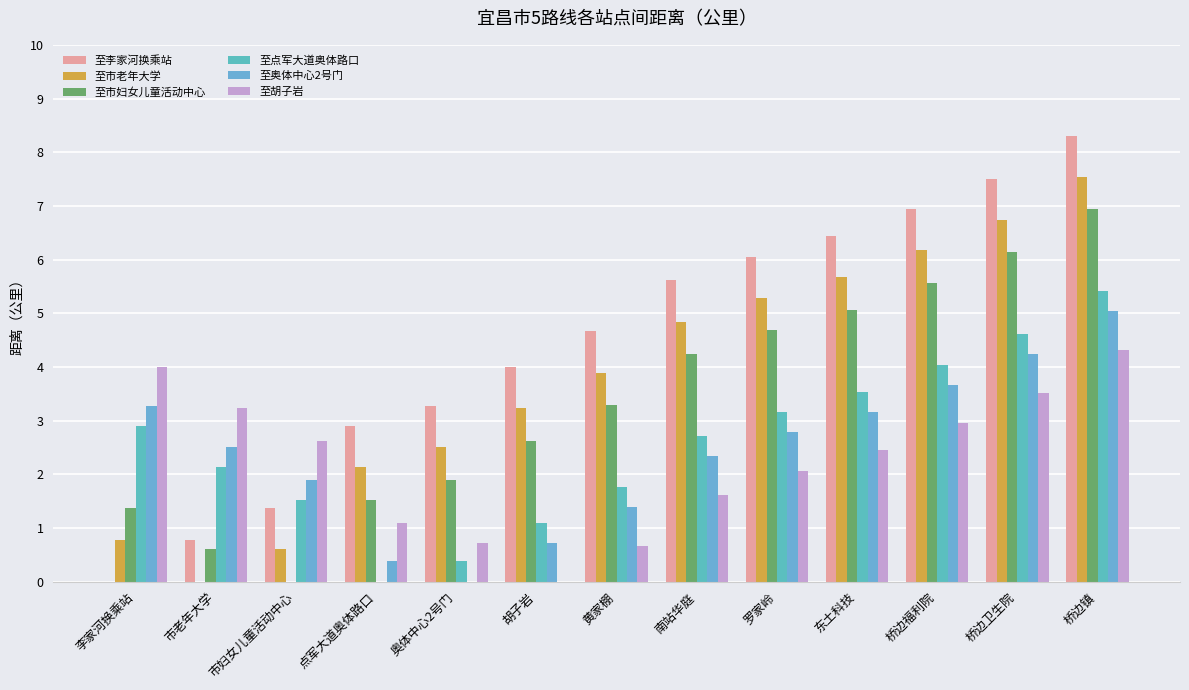

Which series has the widest spread of values?

至李家河换乘站